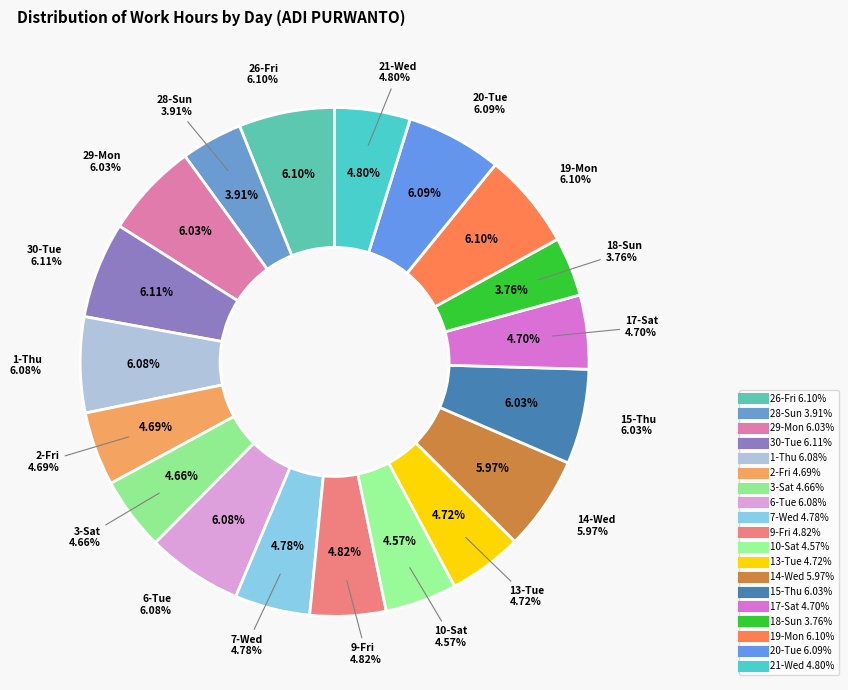

To the nearest percent, what is the combined percentage of 30-Tue and 14-Wed?

12%